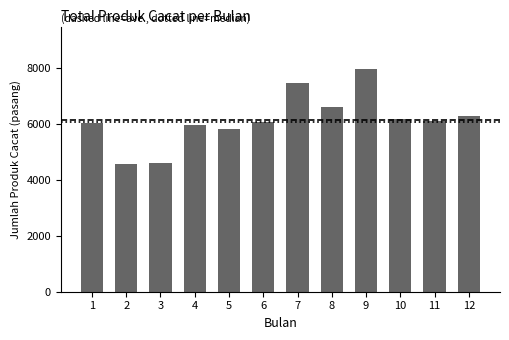

What is the value of the 2nd bar from the left?

4567